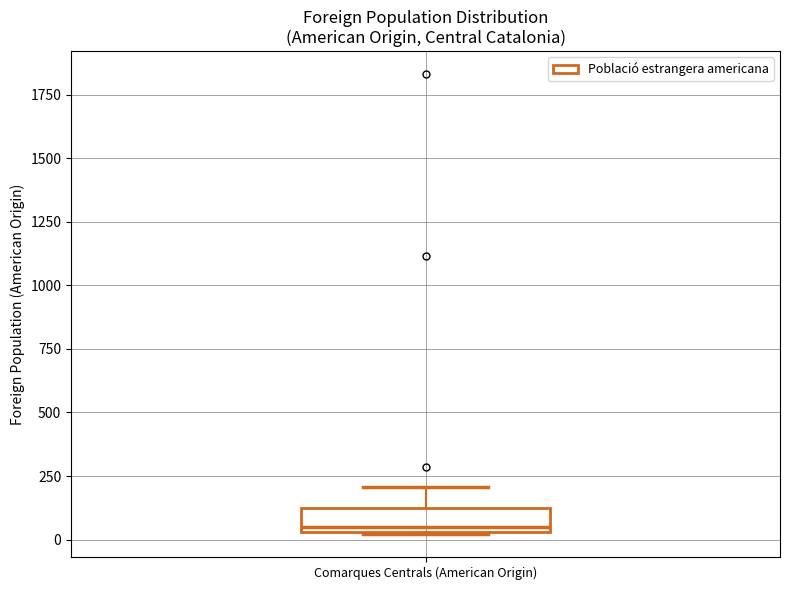

Transcribe this box plot: give where the median line is, the range the box spans, and where the two whiskers end, as read against the y-axis. The values are not printed on the chart, so give them approximately, as read against the axis.

median 50 (just above the box's lower edge), box 50 to 100, whiskers 0 to 200